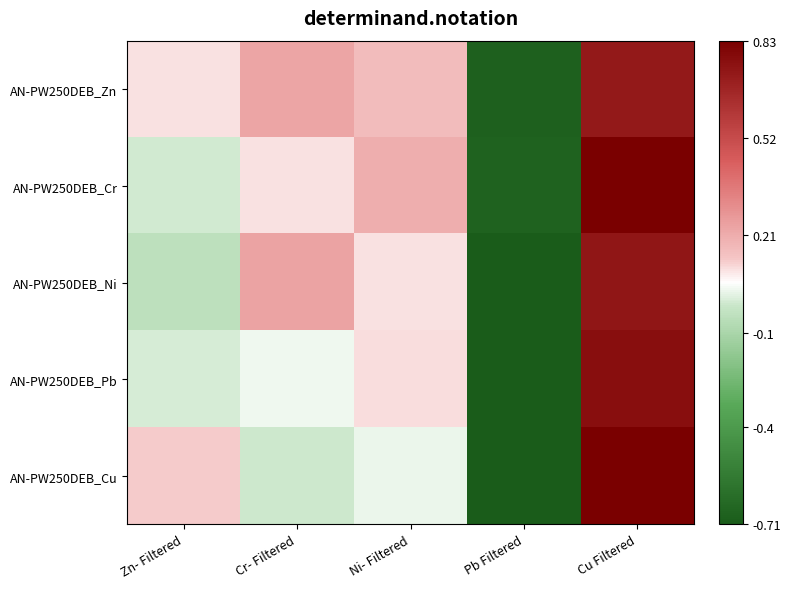

What is the total value across all series at Zn- Filtered?

0.2